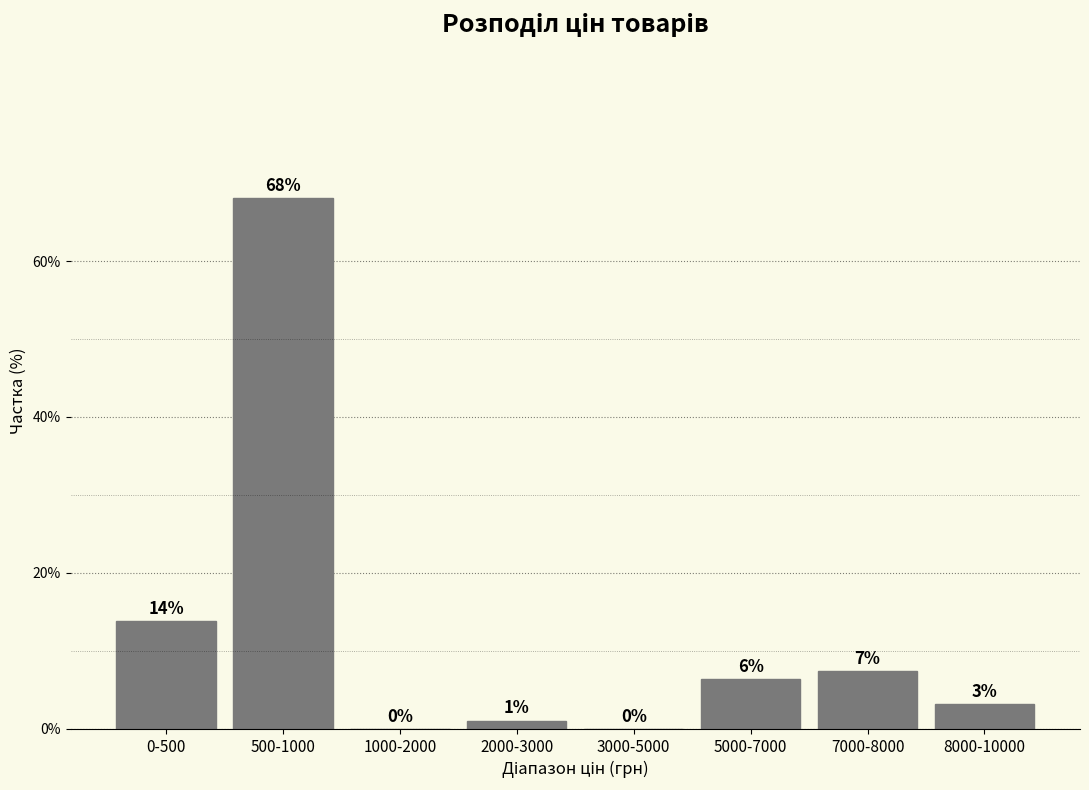

Are the bars horizontal?

No